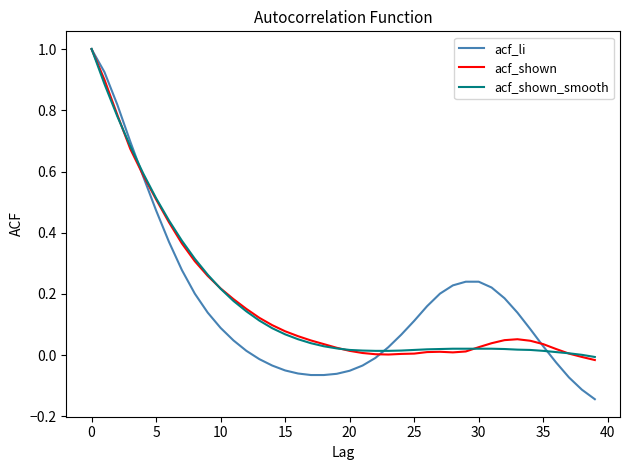

What is the highest value of the acf_shown_smooth series?

1.0